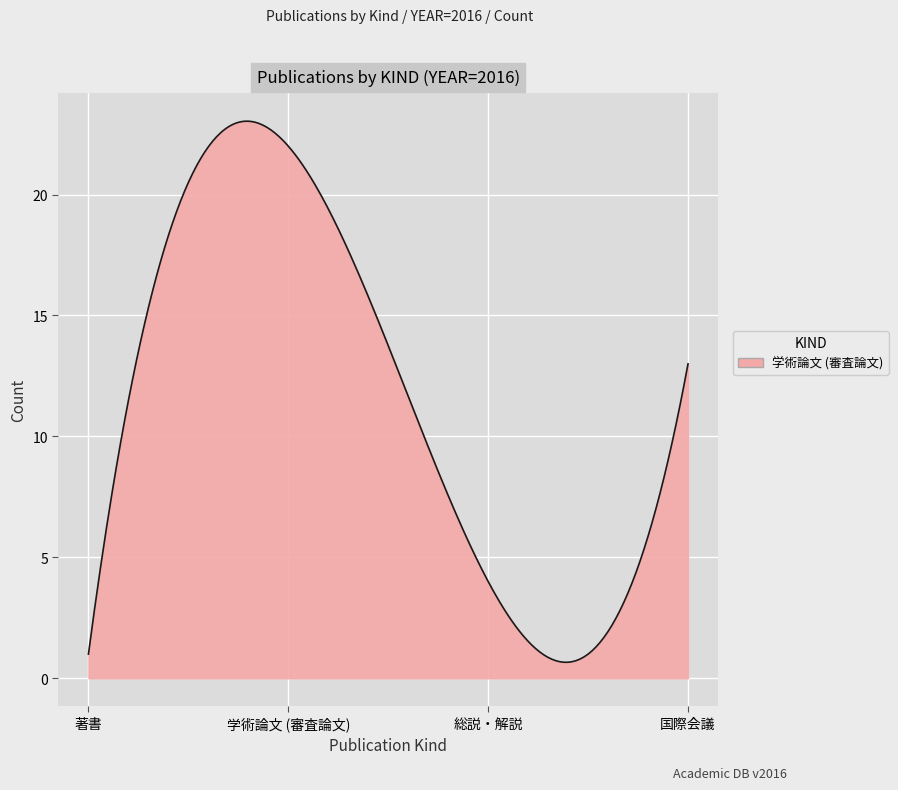

What is the smallest value displayed?

0.7